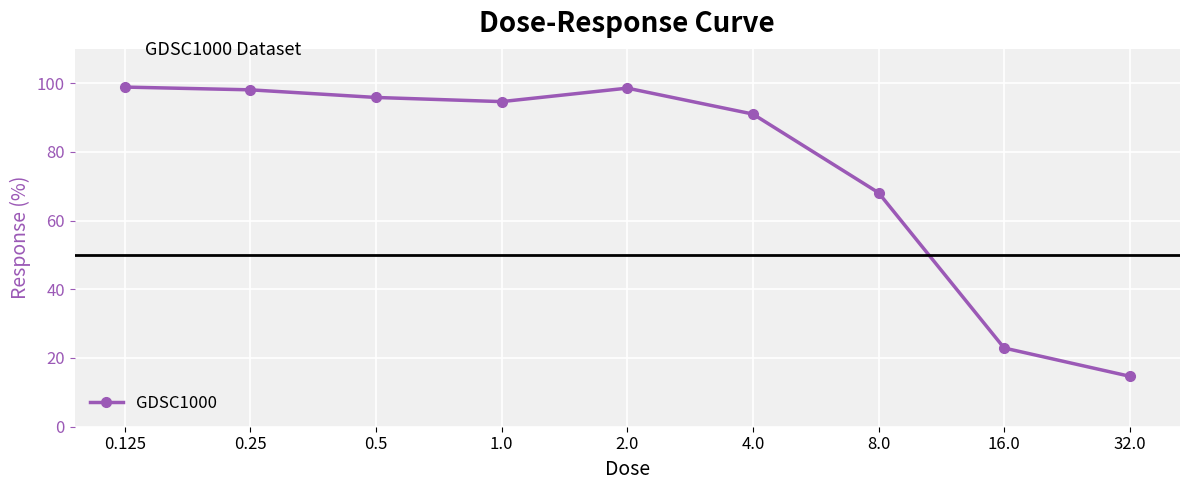

What is the maximum value shown in the chart?

98.8